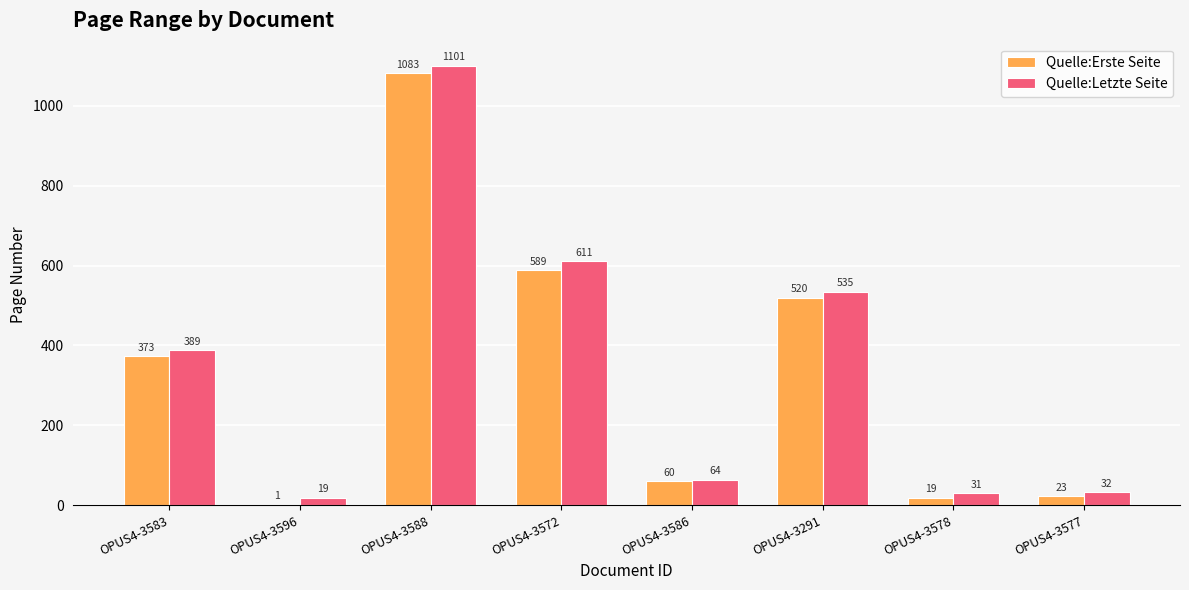

At which category is the sum across all series the highest?

OPUS4-3588